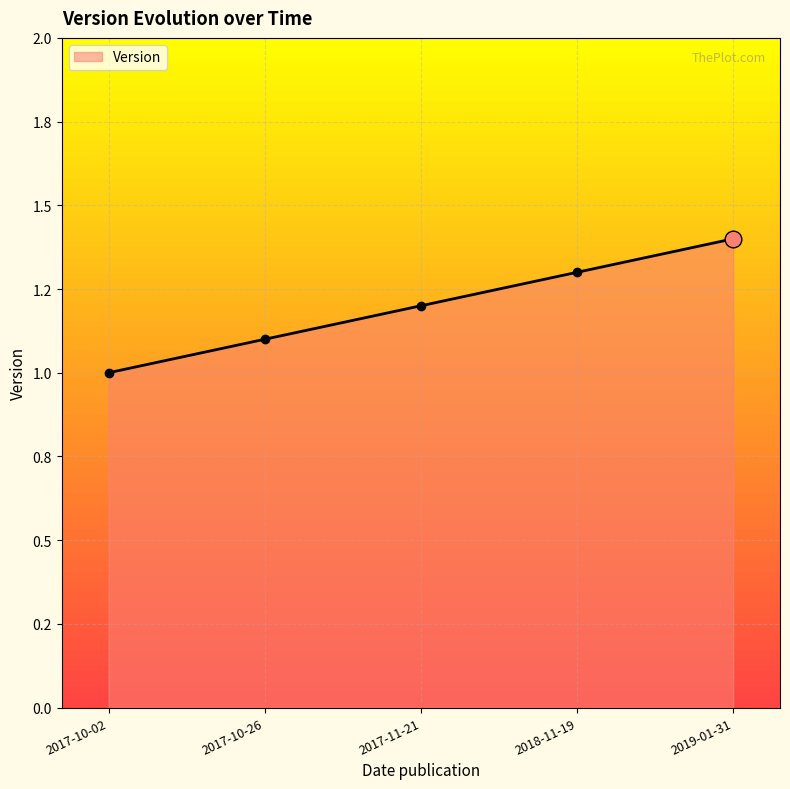

Does the chart have visible grid lines?

Yes